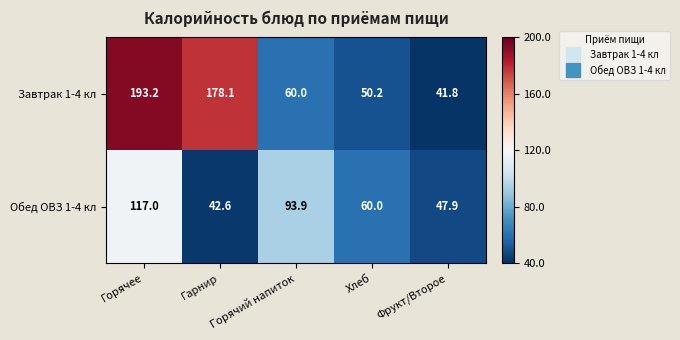

How many data points does each series have?

5